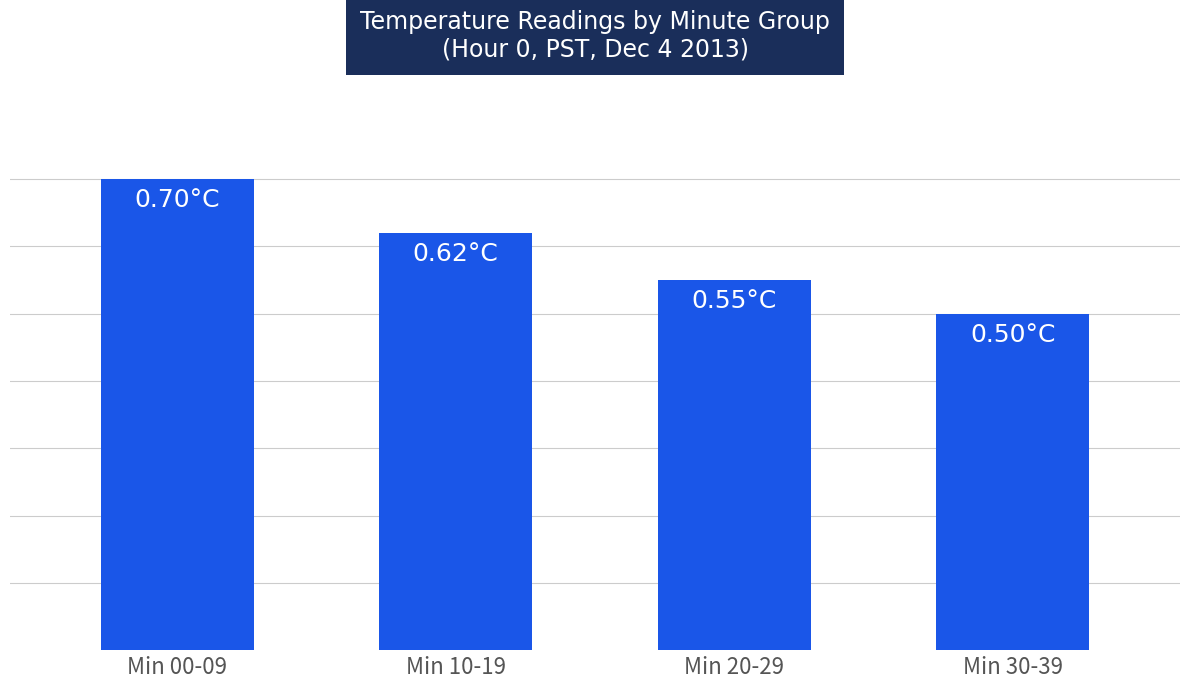

What position from the left is Min 10-19?

2